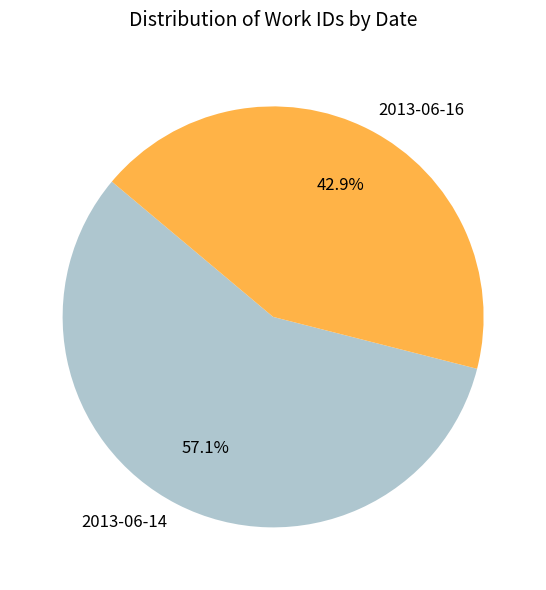

To the nearest percent, what portion does 2013-06-16 represent?

43%